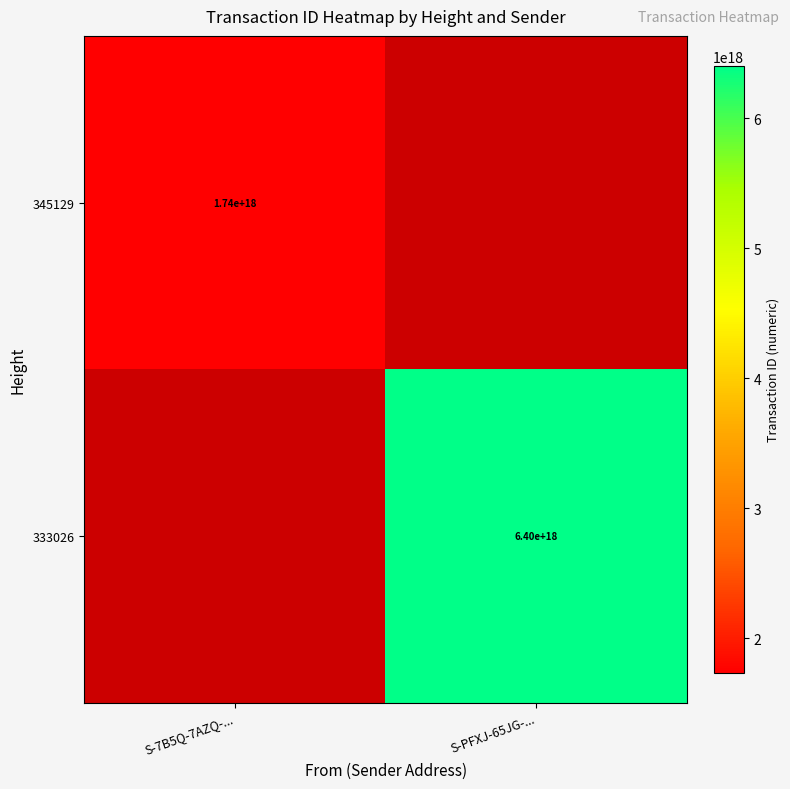

True or false: 333026 has a value of 6400000000000000000 at S-PFXJ-65JG-....

True